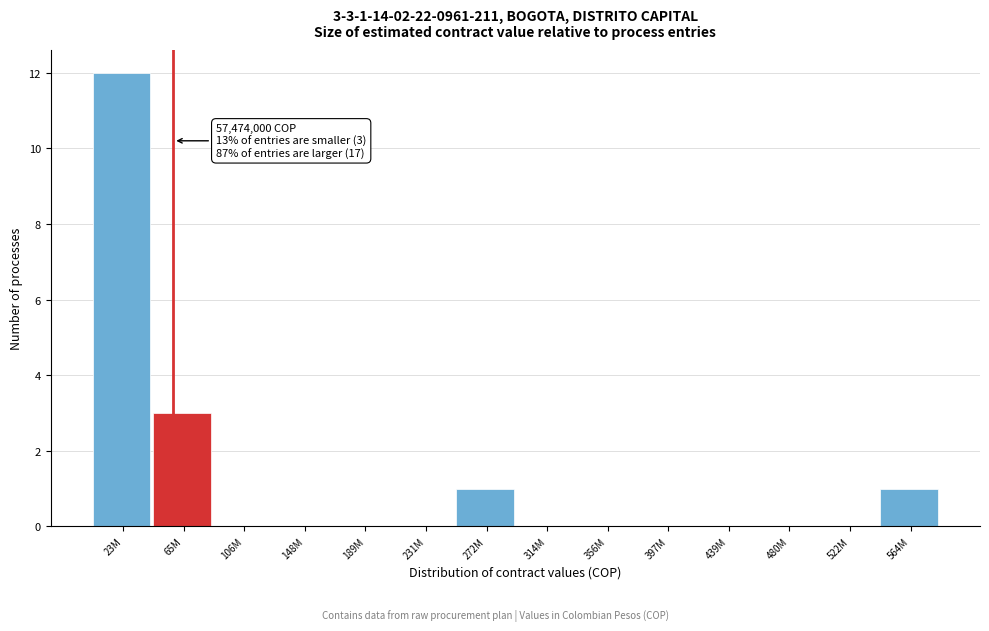

Reading left to right, list all the values displayed in this chart.

23M=12	65M=3	106M=0	148M=0	189M=0	231M=0	272M=1	314M=0	356M=0	397M=0	439M=0	480M=0	522M=0	564M=1